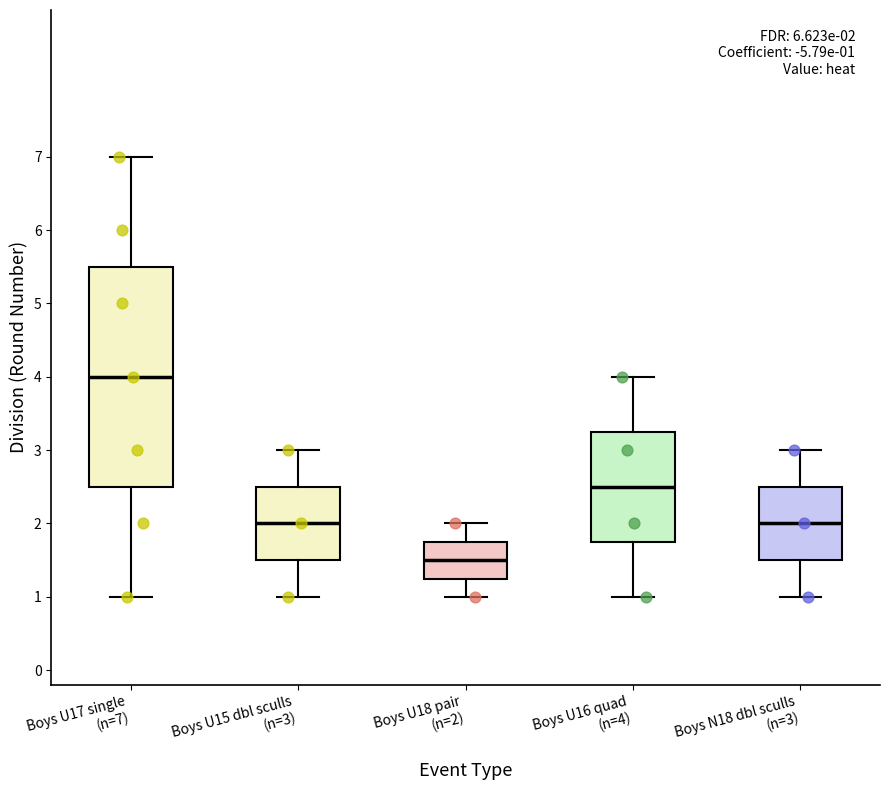

Which box's median line is the lowest?

Boys U18 pair (n=2)